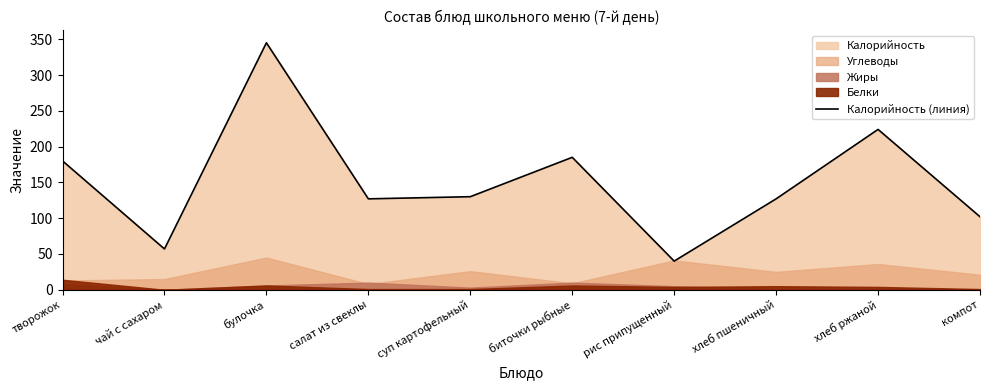

What position from the left is чай с сахаром?

2